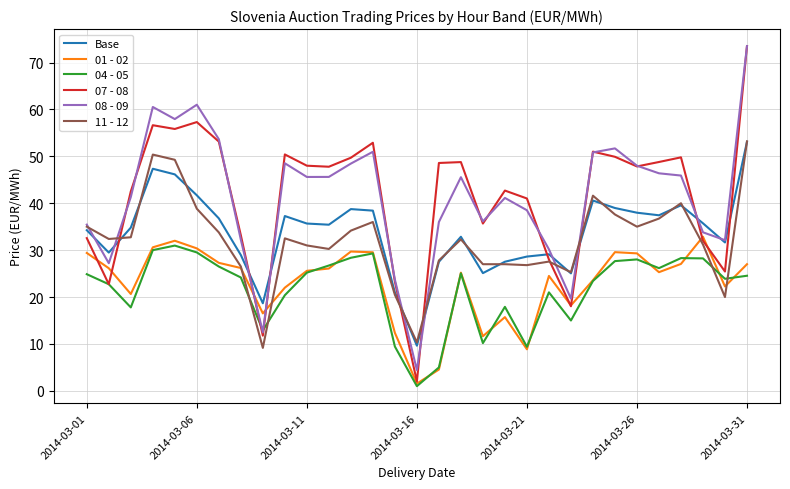

What is the maximum value shown in the chart?

73.5